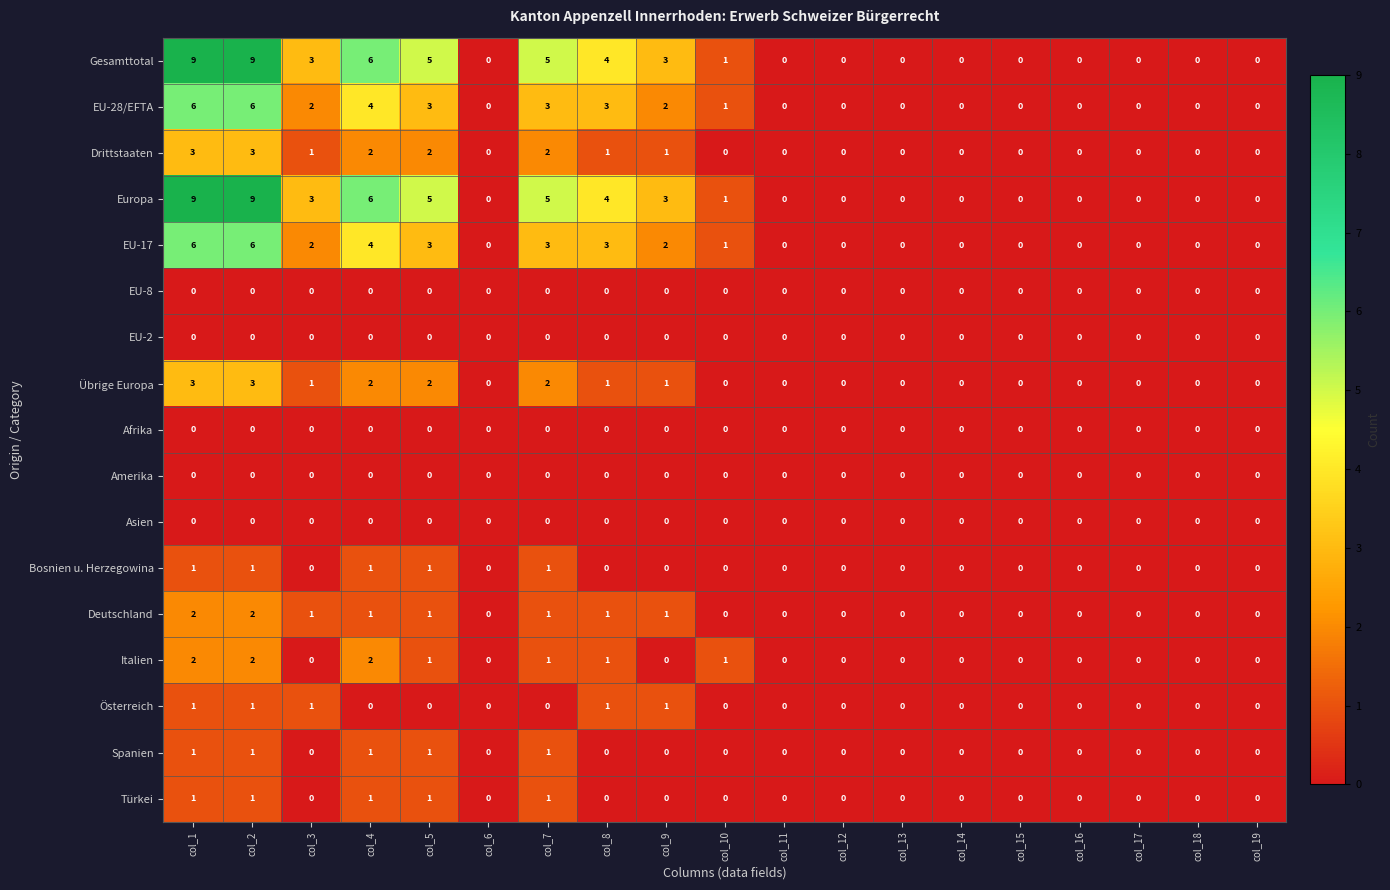

The value of Österreich at col_19 is 0. True or false?

True